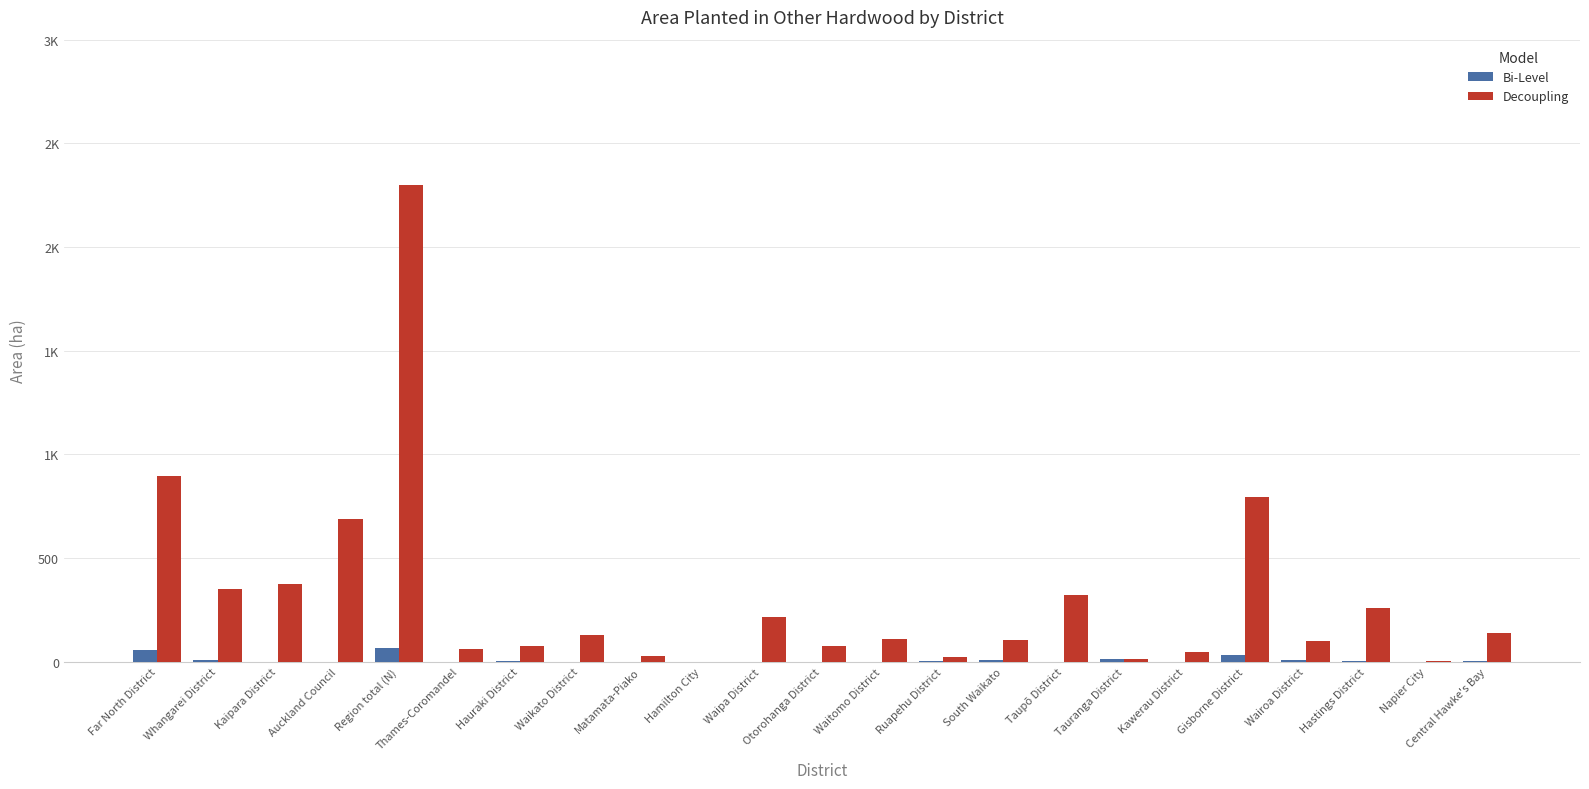

List the series in order of their overall mean, lowest first.

Bi-Level, Decoupling